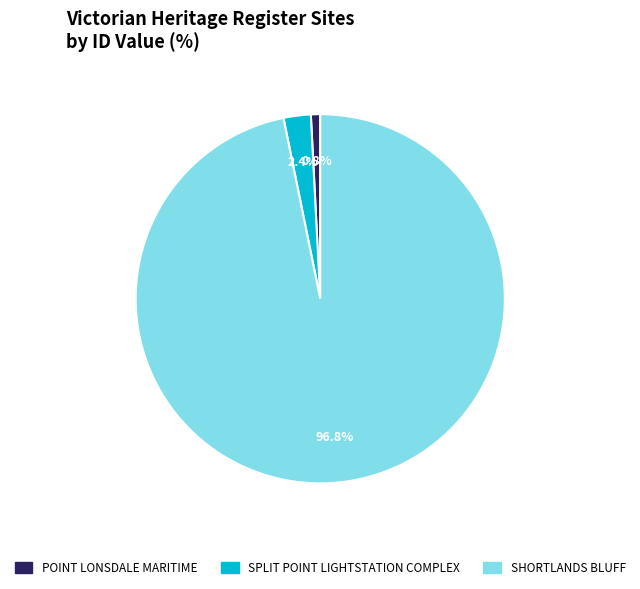

Is there any slice that represents more than half of the pie?

Yes